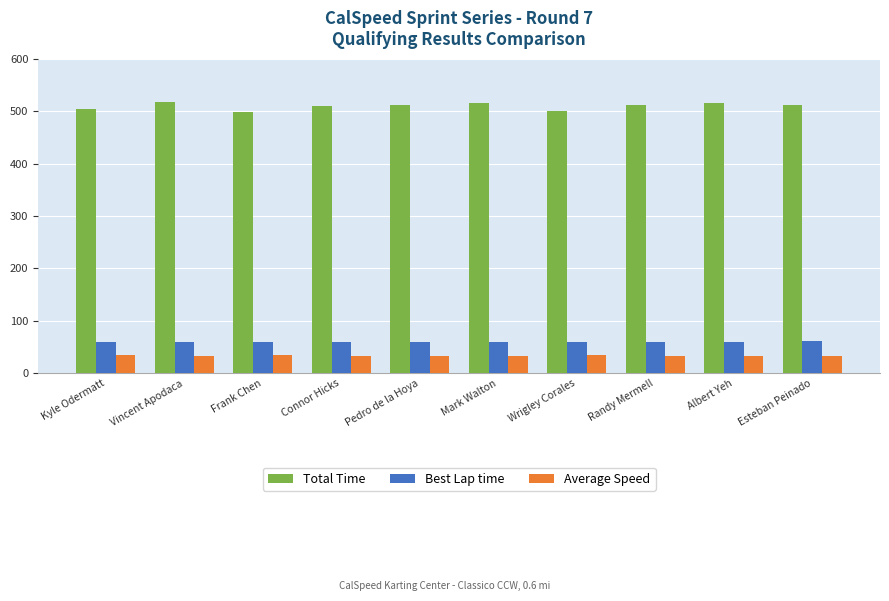

What is the lowest value of the Best Lap time series?

59.1